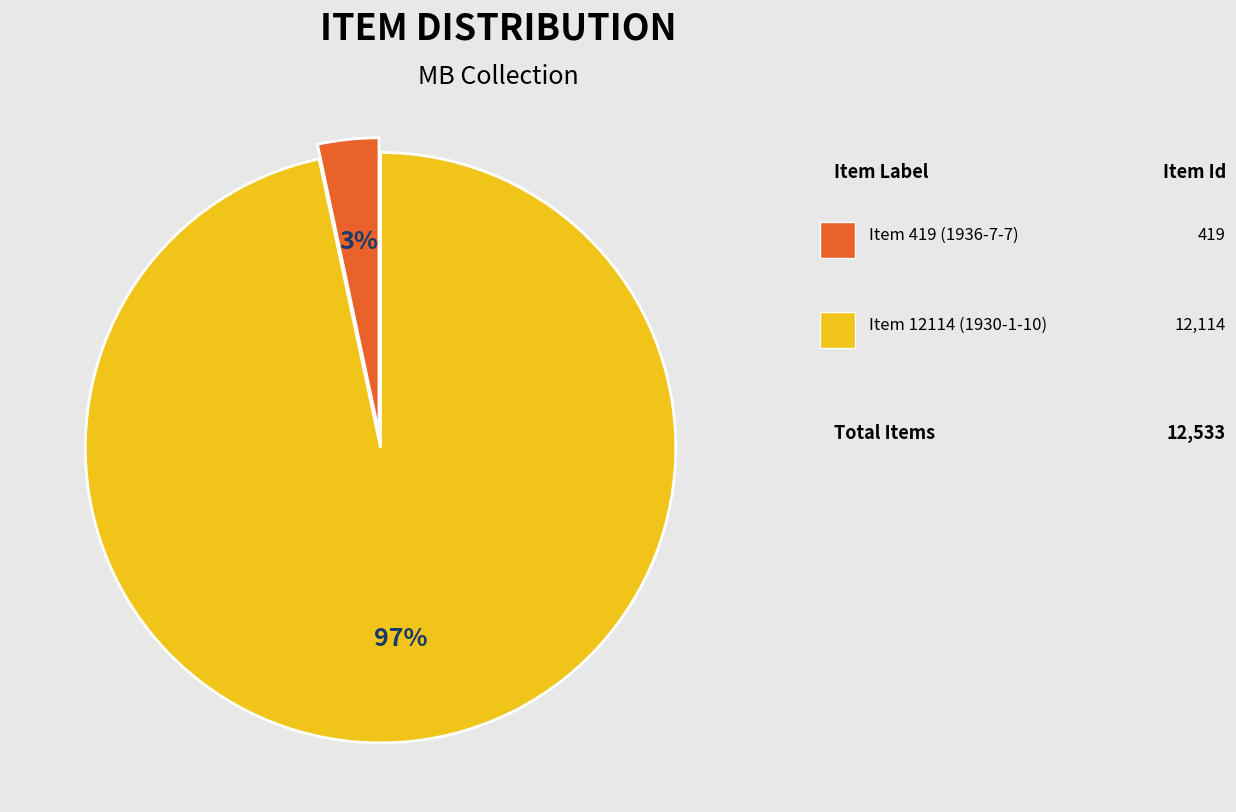

Is there a majority slice in this chart?

Yes